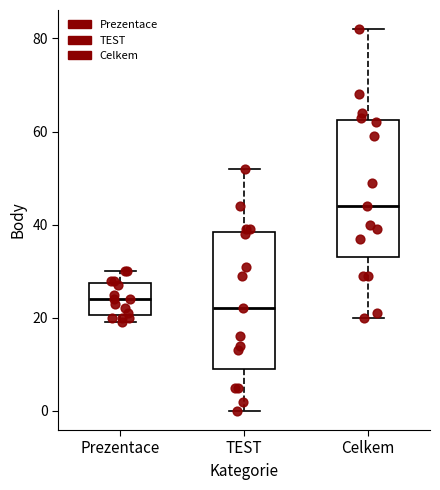

Reading left to right, transcribe this box plot: for each box, give where its median line is, the range the box spans, and where its two whiskers end, as read against the y-axis. The values are not printed on the chart, so give them approximately, as read against the axis.

Prezentace: median 24, box 20 to 28, whiskers 20 (just below the box's lower edge) to 30
TEST: median 22, box 10 to 38, whiskers 0 to 52
Celkem: median 44, box 34 to 62, whiskers 20 to 82